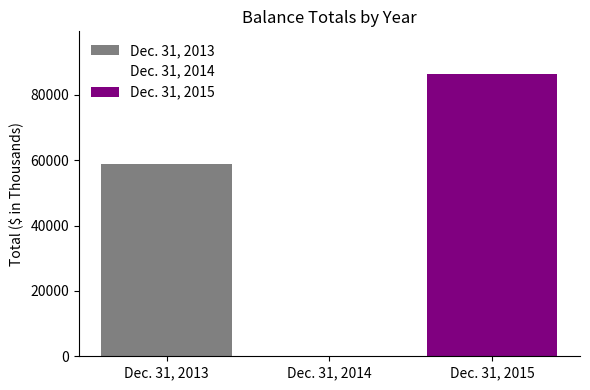

Read the Dec. 31, 2015 value at Dec. 31, 2014.

86449